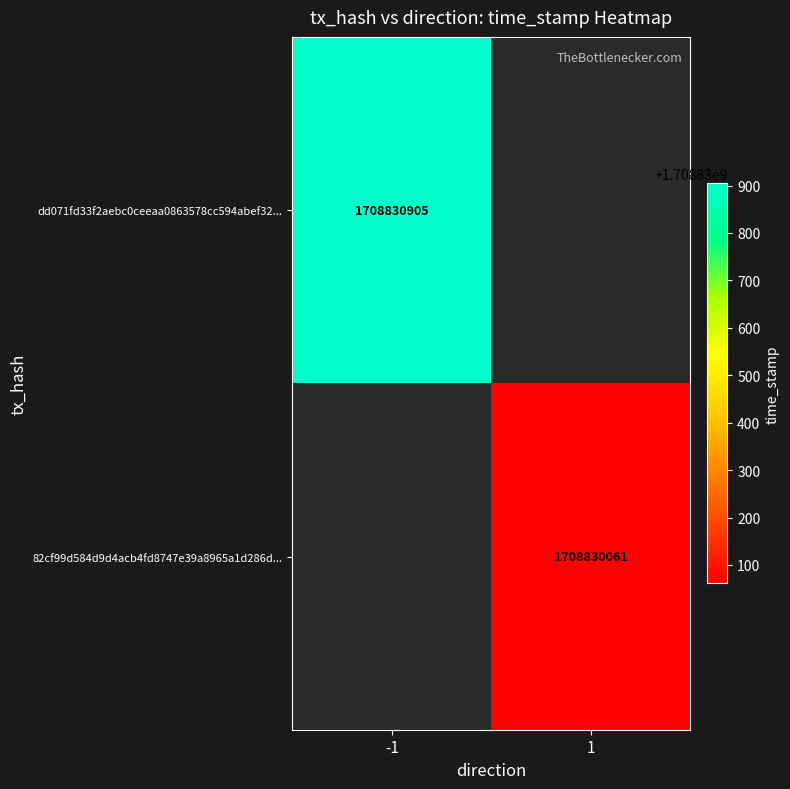

Reading left to right, transcribe all the data shown in this chart.

dd071fd33f2aebc0ceeaa0863578cc594abef32: 0=-1	1=1708830905
82cf99d584d9d4acb4fd8747e39a8965a1d286d: 0=1	1=1708830061